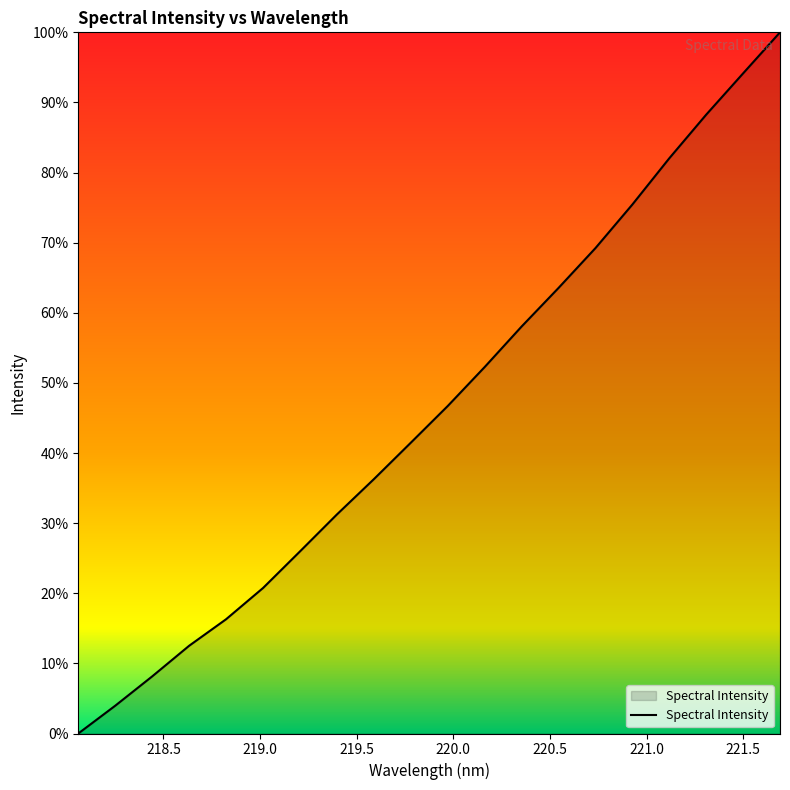

Count the number of values greater than 46.

10